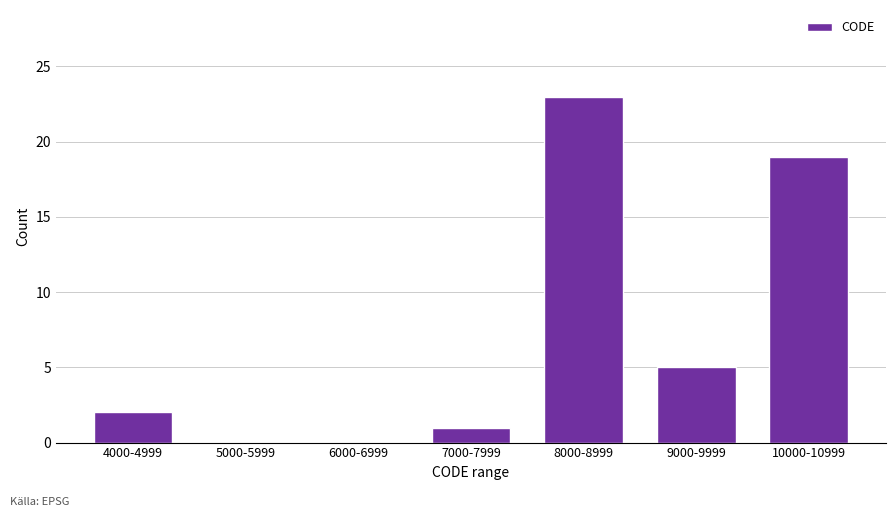

Reading left to right, transcribe all the data shown in this chart.

4000-4999=2	5000-5999=0	6000-6999=0	7000-7999=1	8000-8999=23	9000-9999=5	10000-10999=19